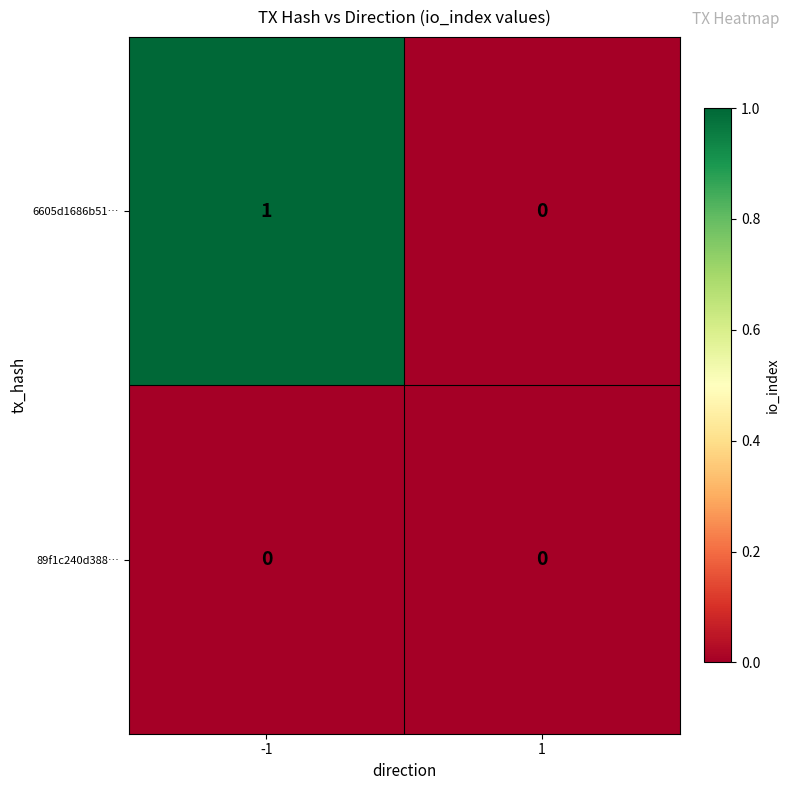

Which series has the widest spread of values?

6605d1686b51…